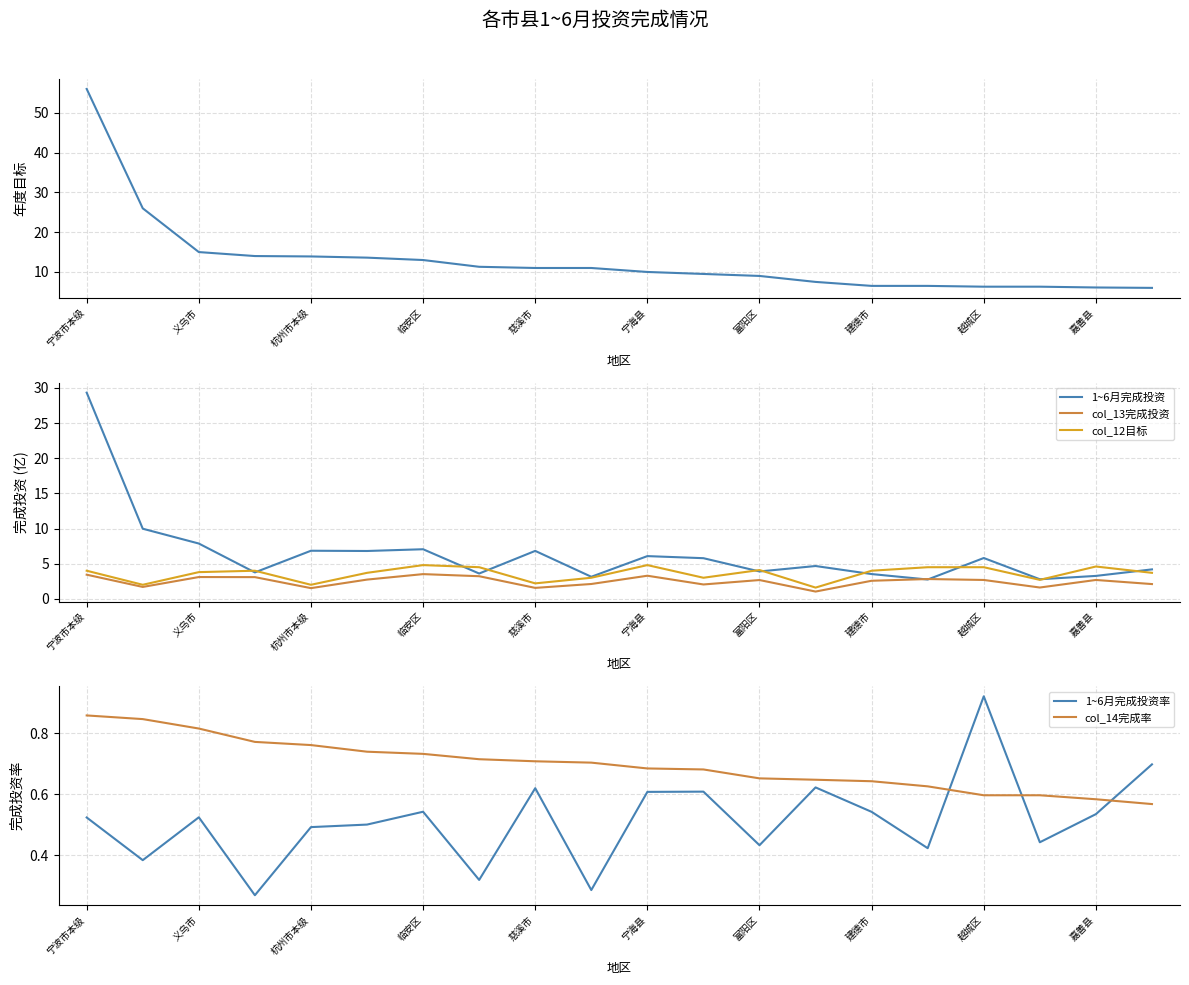

At which label is col_14完成率 closest to 0?

19